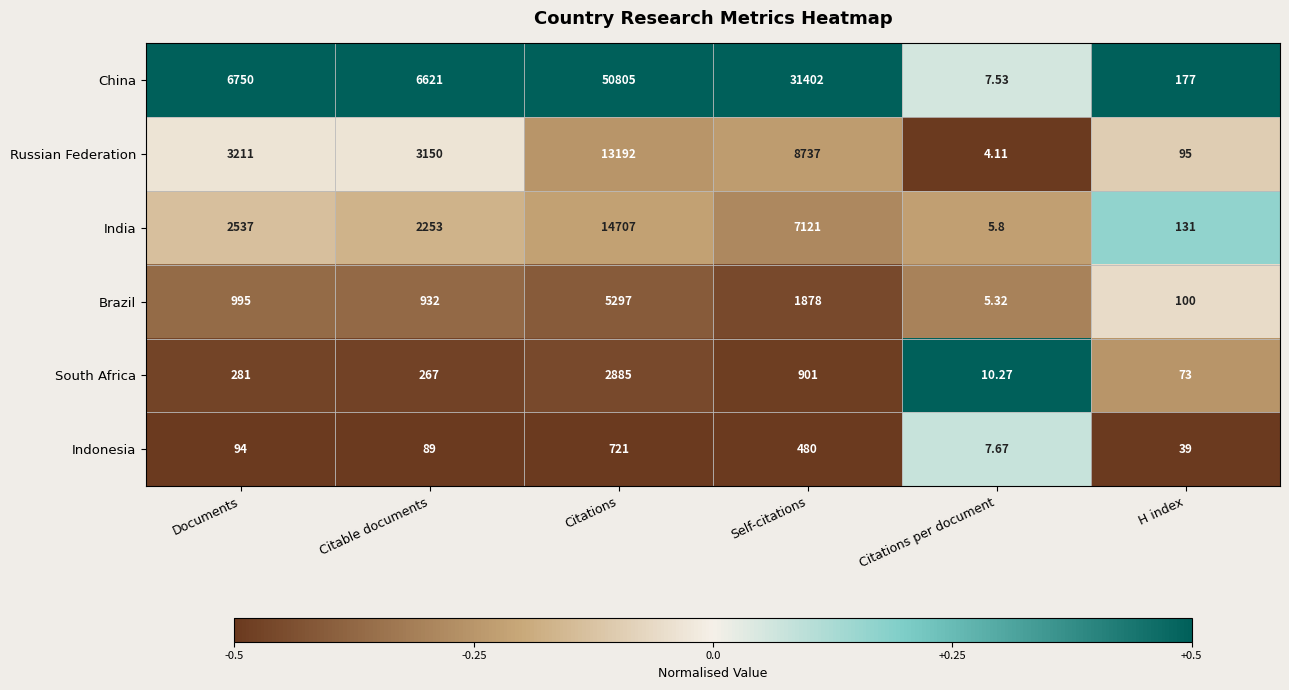

At which label is Russian Federation closest to 6598?

Self-citations